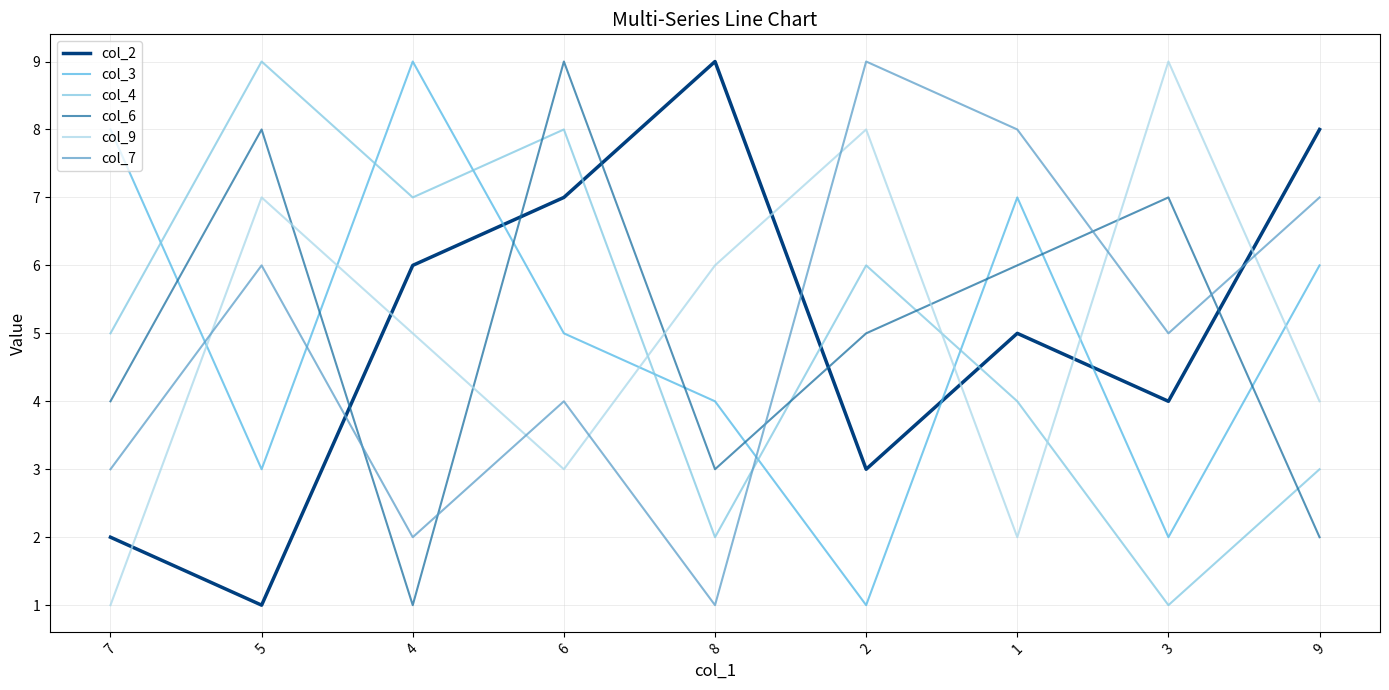

Reading right to left, transcribe all the data shown in this chart.

col_2: 9=8	3=4	1=5	2=3	8=9	6=7	4=6	5=1	7=2
col_3: 9=6	3=2	1=7	2=1	8=4	6=5	4=9	5=3	7=8
col_4: 9=3	3=1	1=4	2=6	8=2	6=8	4=7	5=9	7=5
col_6: 9=2	3=7	1=6	2=5	8=3	6=9	4=1	5=8	7=4
col_9: 9=4	3=9	1=2	2=8	8=6	6=3	4=5	5=7	7=1
col_7: 9=7	3=5	1=8	2=9	8=1	6=4	4=2	5=6	7=3